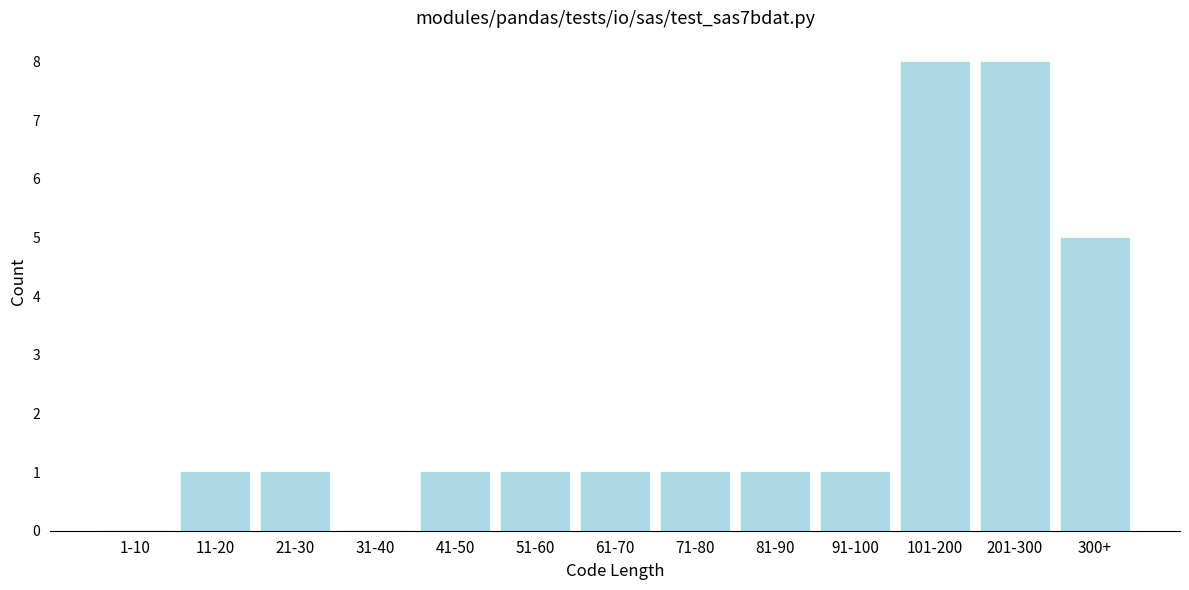

Reading left to right, what are all the values shown in this chart?

1-10=0	11-20=1	21-30=1	31-40=0	41-50=1	51-60=1	61-70=1	71-80=1	81-90=1	91-100=1	101-200=8	201-300=8	300+=5